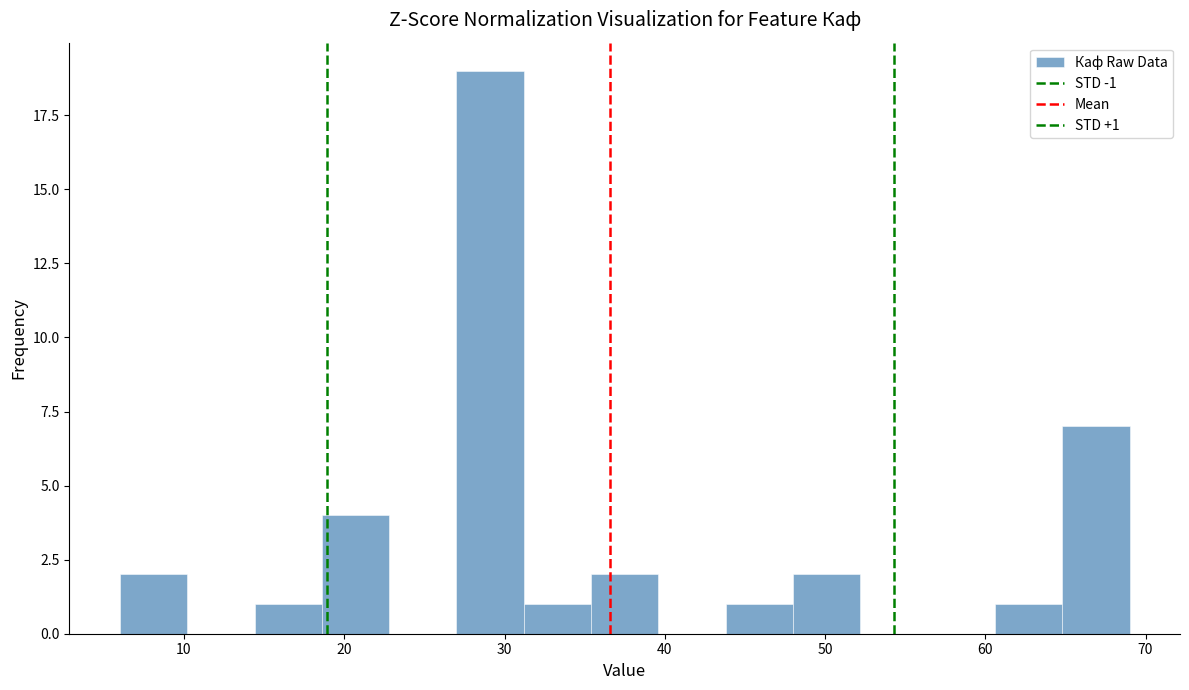

Which range on the x-axis has the tallest bar?

27.0 to 31.2